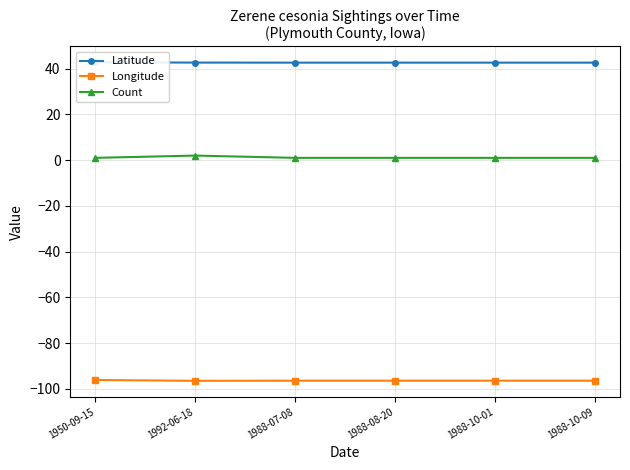

What is the total value across all series at 1988-07-08?

-52.8